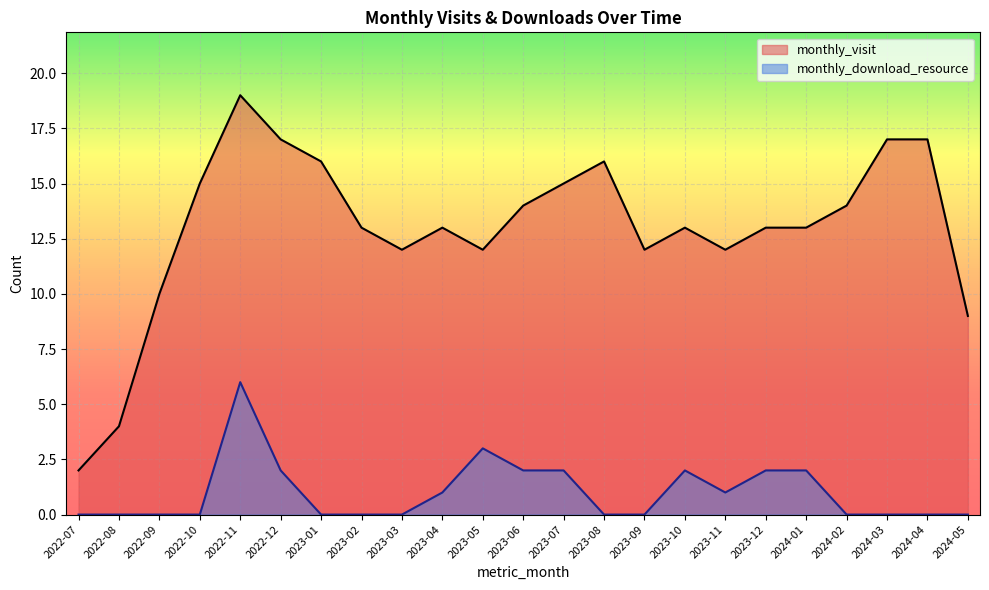

Which series has the largest total across all categories?

monthly_visit